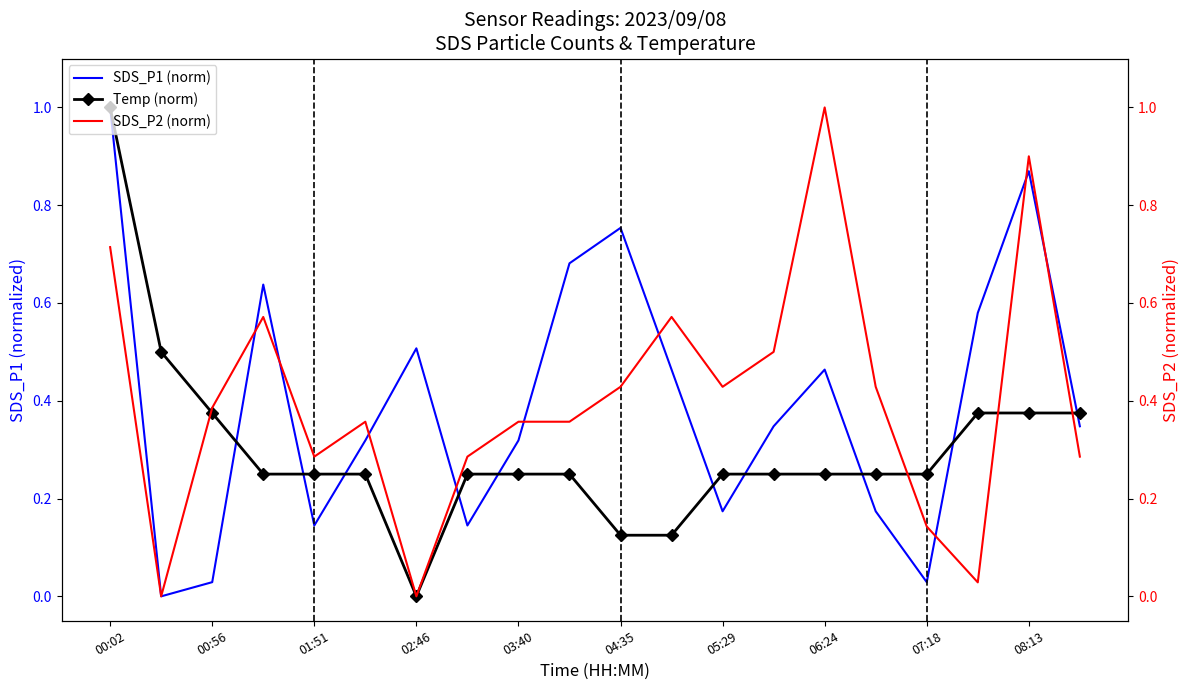

What is the highest value of the SDS_P1 (norm) series?

1.0